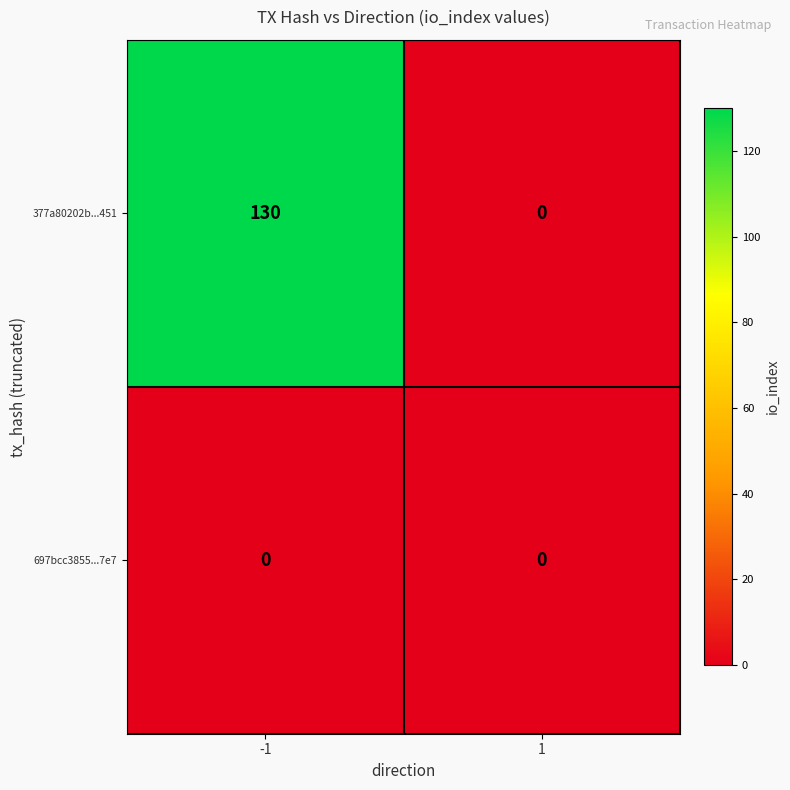

What is the average value of the 377a80202b...451 series?

65